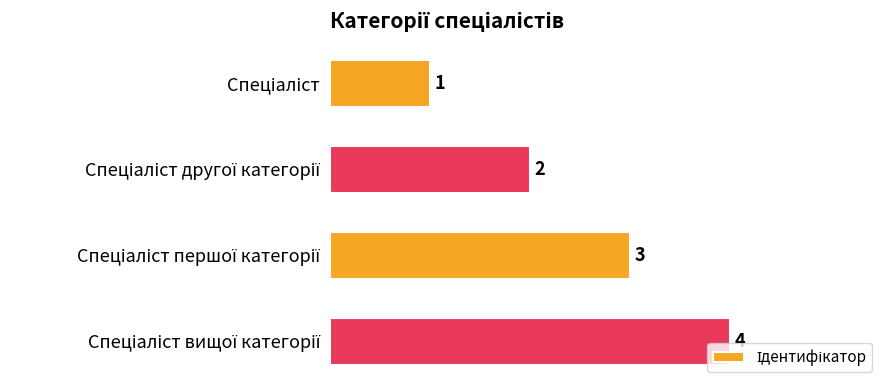

What is the greatest value displayed?

4